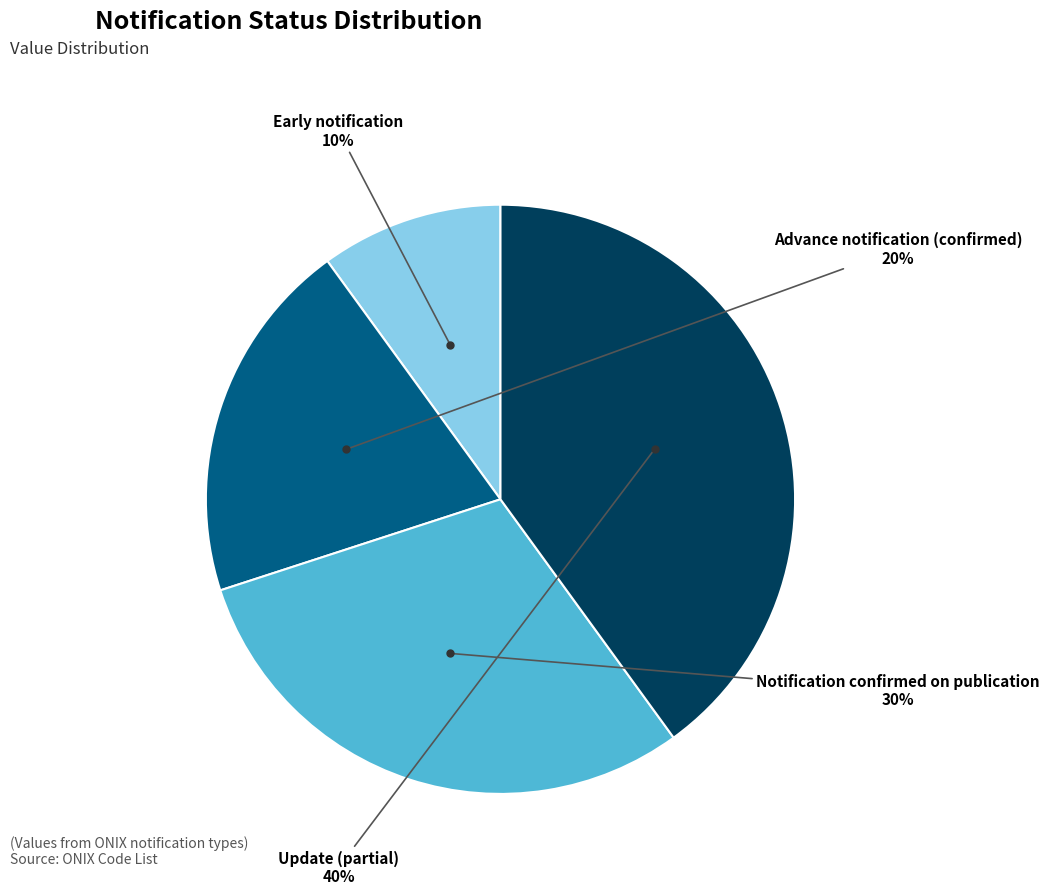

Is it true that Notification confirmed on publication is 30% of the pie?

True